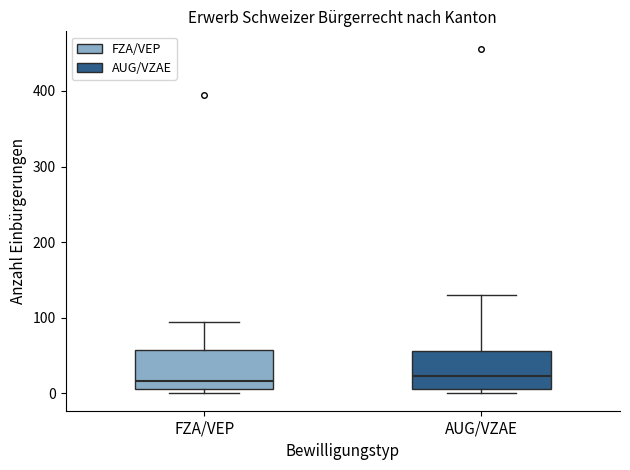

Reading left to right, transcribe this box plot: for each box, give where its median line is, the range the box spans, and where its two whiskers end, as read against the y-axis. The values are not printed on the chart, so give them approximately, as read against the axis.

FZA/VEP: median 20, box 10 to 60, whiskers 0 to 90
AUG/VZAE: median 20, box 10 to 60, whiskers 0 to 130